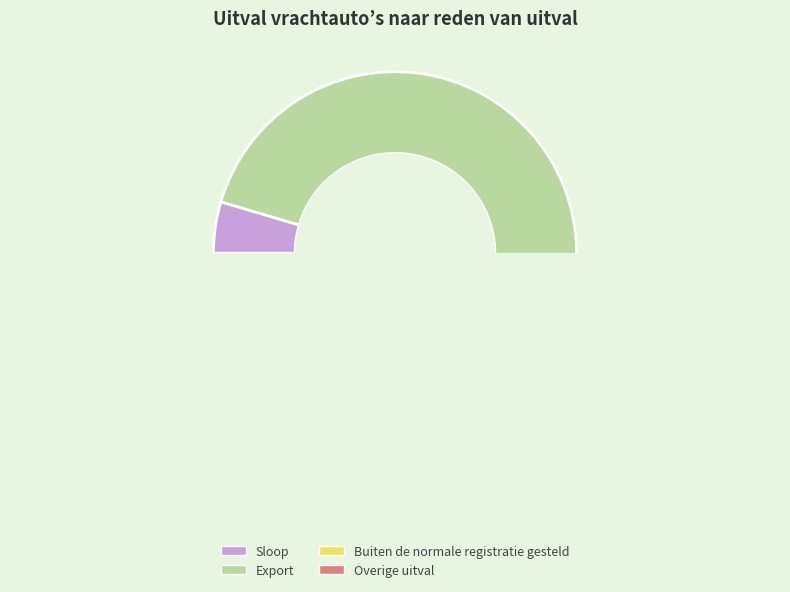

Does any single category account for the majority?

Yes